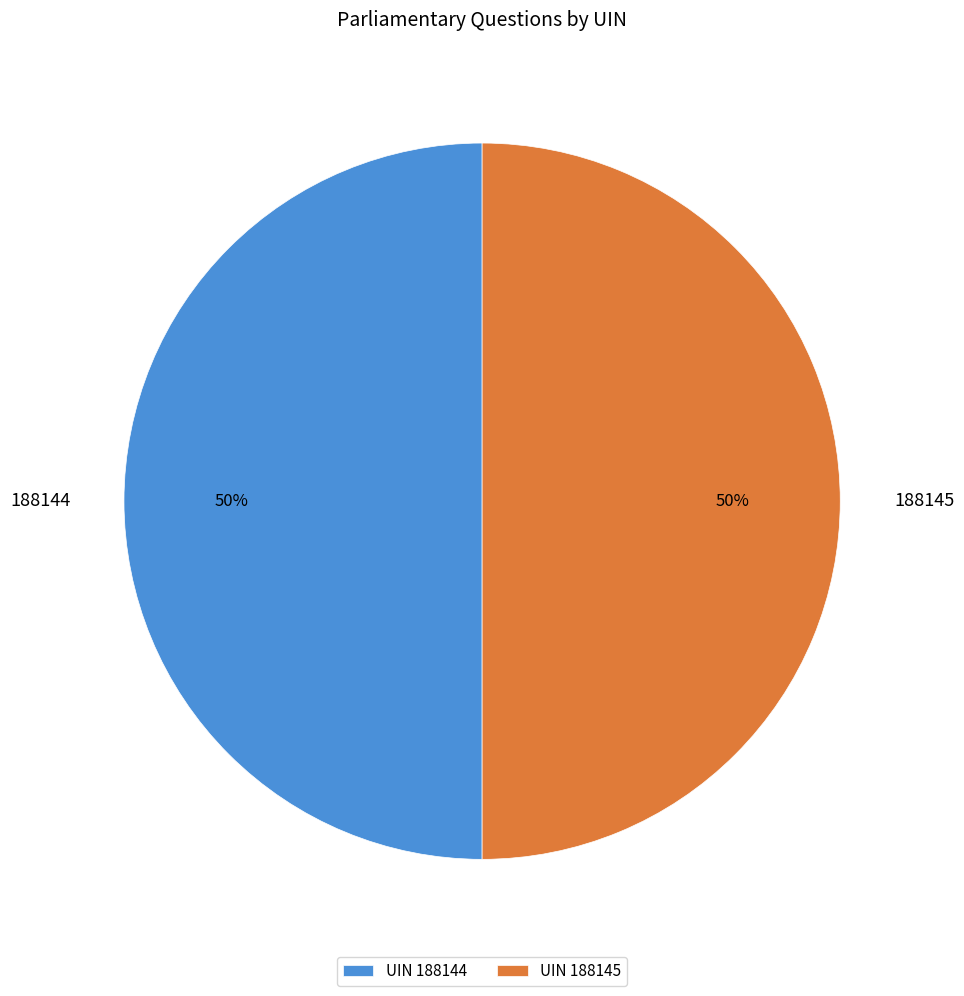

Count the number of slices in the pie.

2